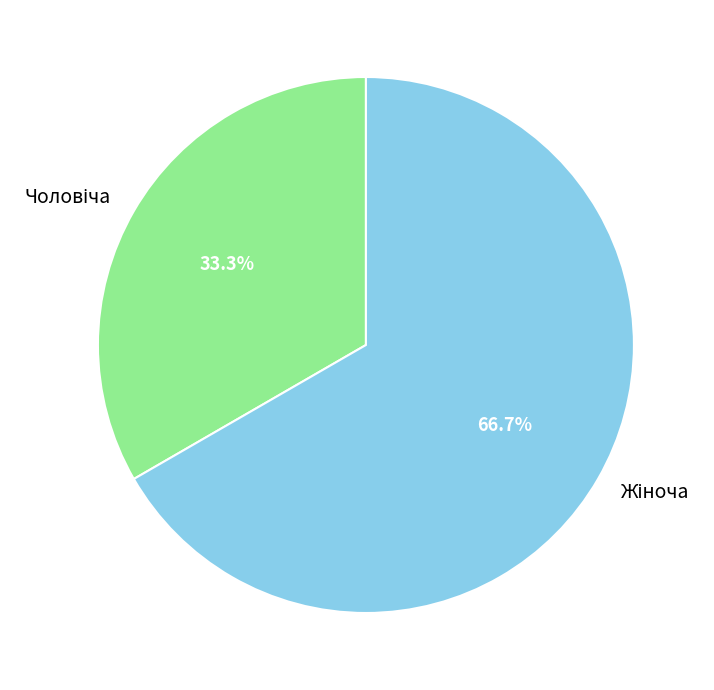

Does any single category account for the majority?

Yes